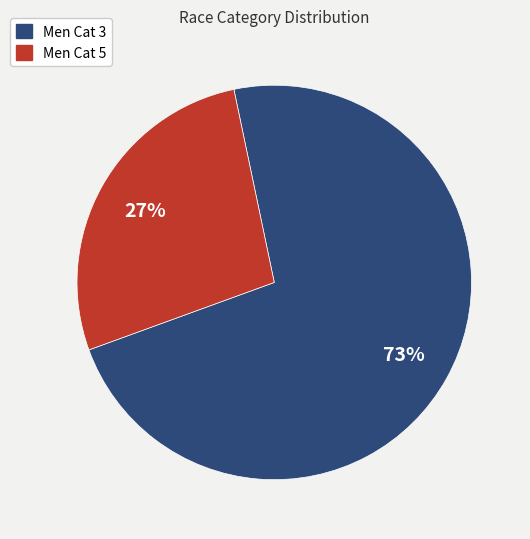

To the nearest percent, what percentage of the pie is Men Cat 5?

27%